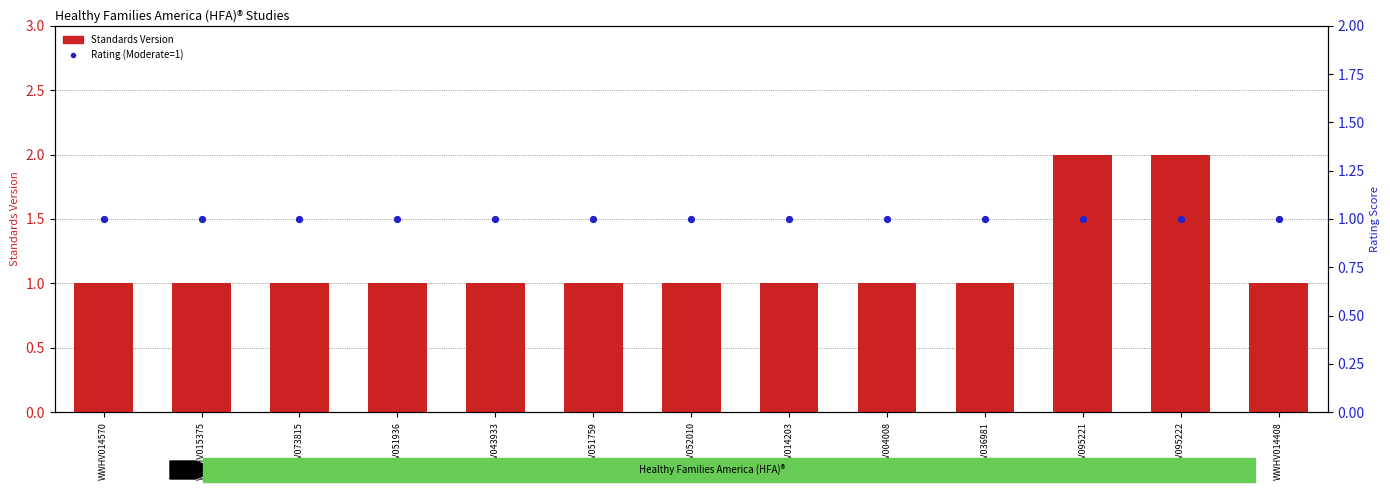

Is the value of Standards Version at WWHV052010 greater than the value of Rating (Moderate=1) at WWHV051936?

No